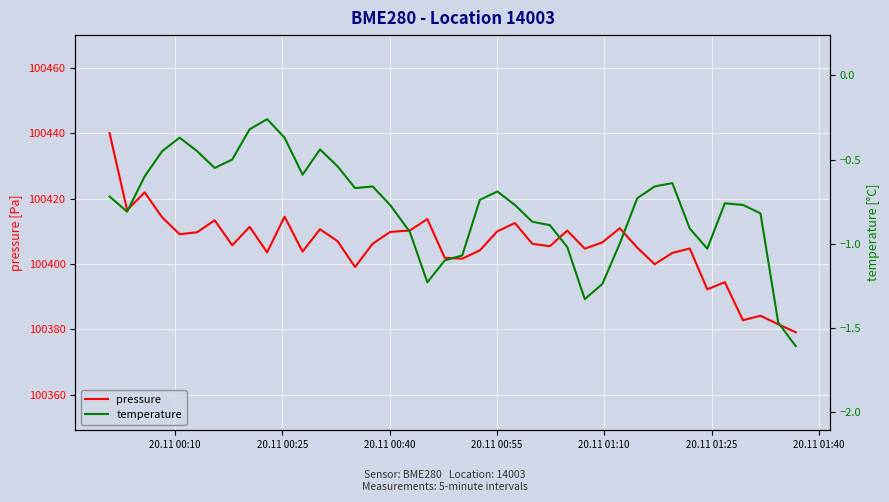

What is the lowest value of the temperature series?

-1.6